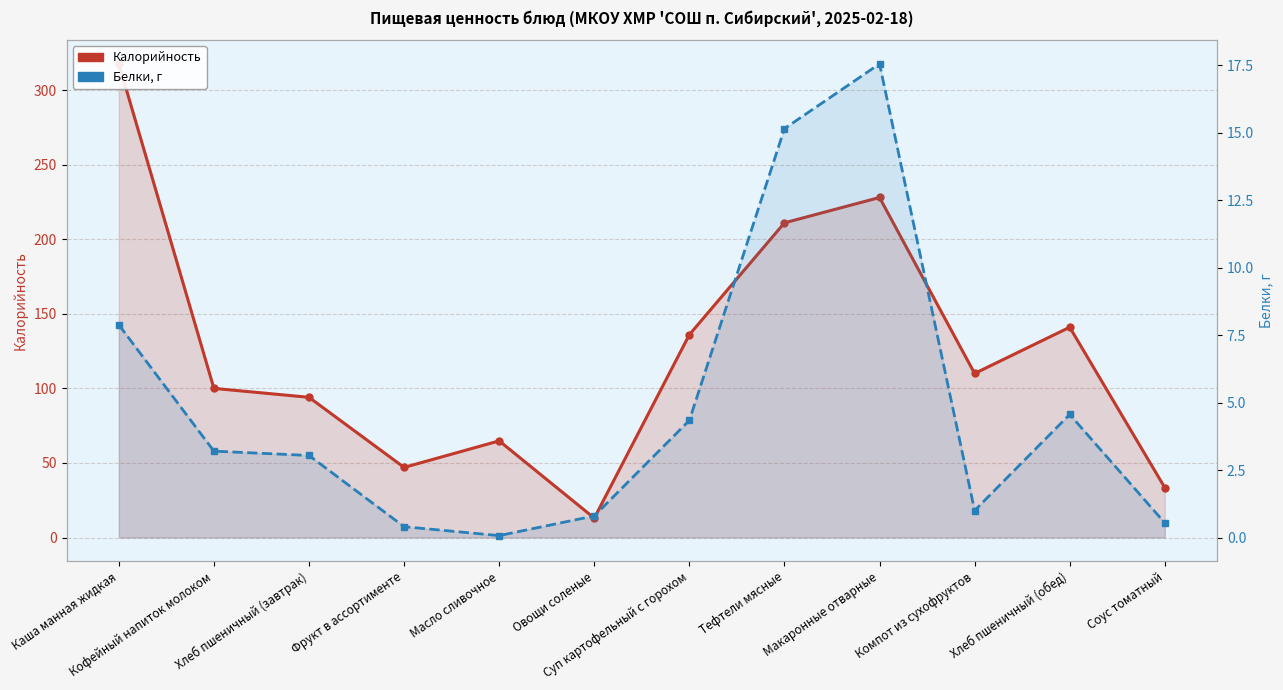

True or false: Калорийность has a value of 33.5 at Соус томатный.

True